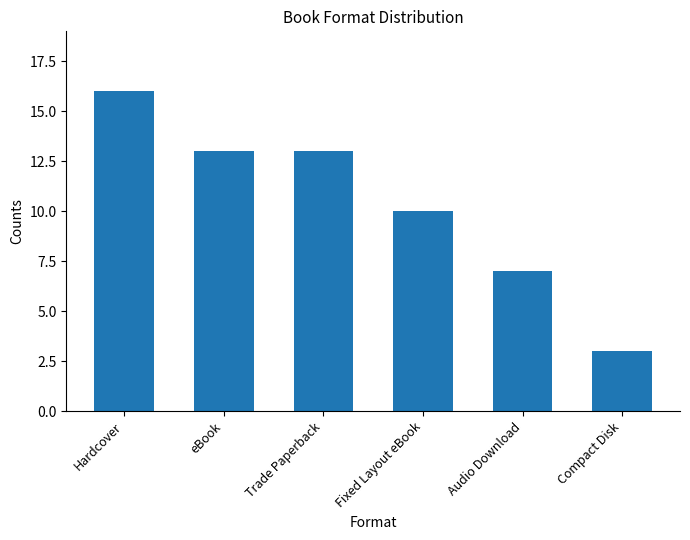

What is the sum of the values at Fixed Layout eBook and eBook?

23